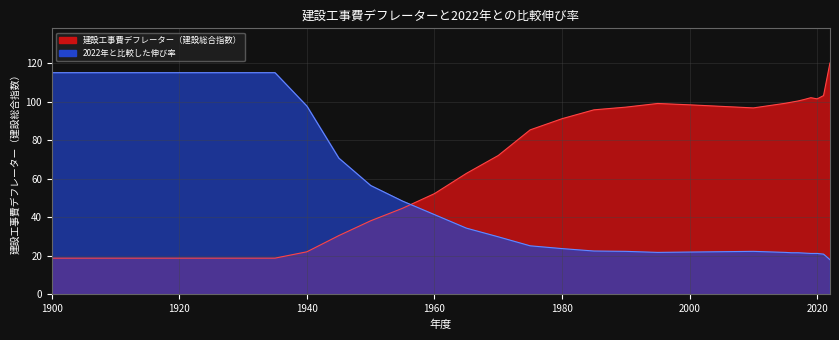

Read the growth_full value at 2010.

22.3